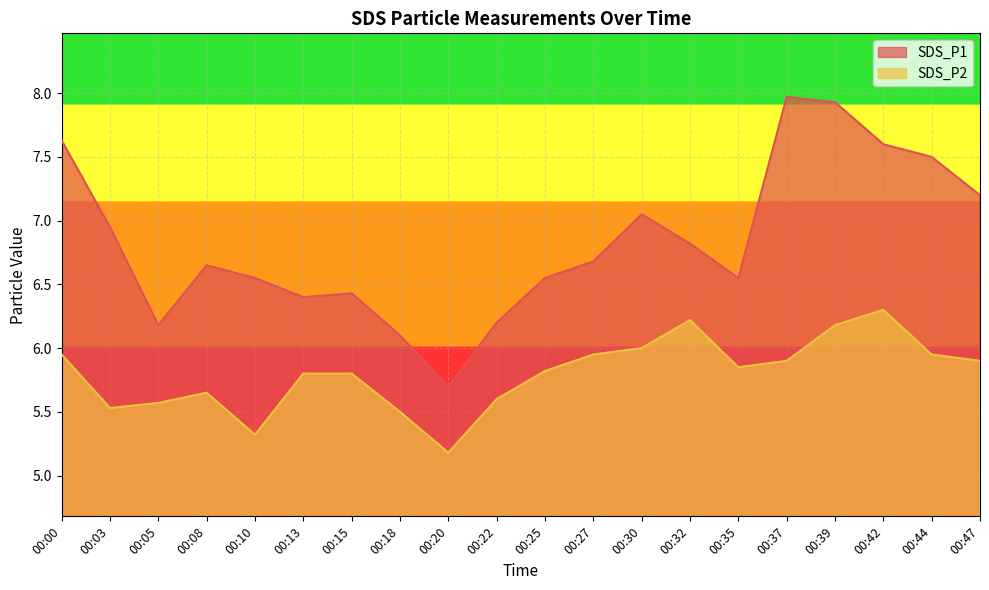

Count the number of categories in the chart.

20